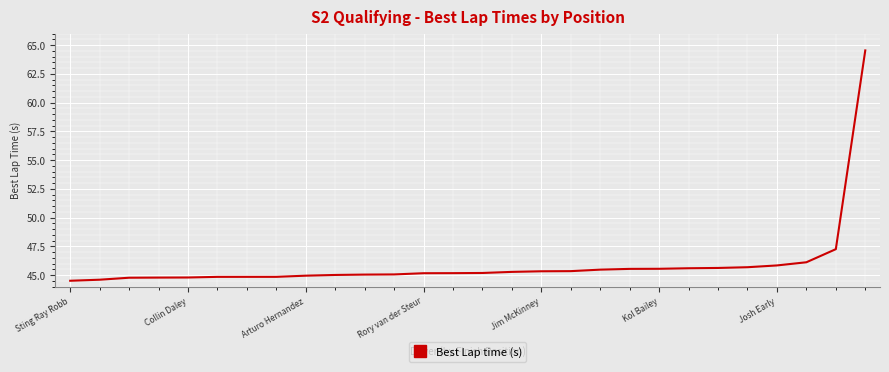

What is the smallest value displayed?

44.5